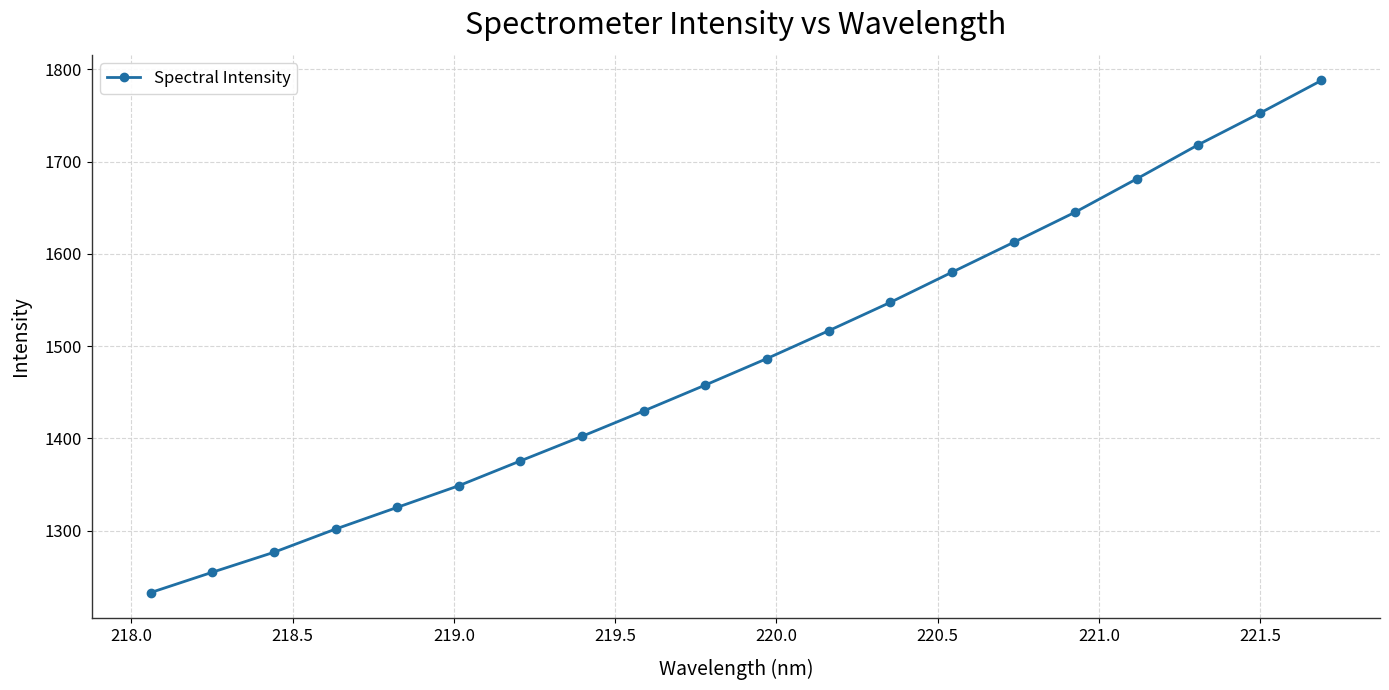

What is the minimum value shown in the chart?

1232.7